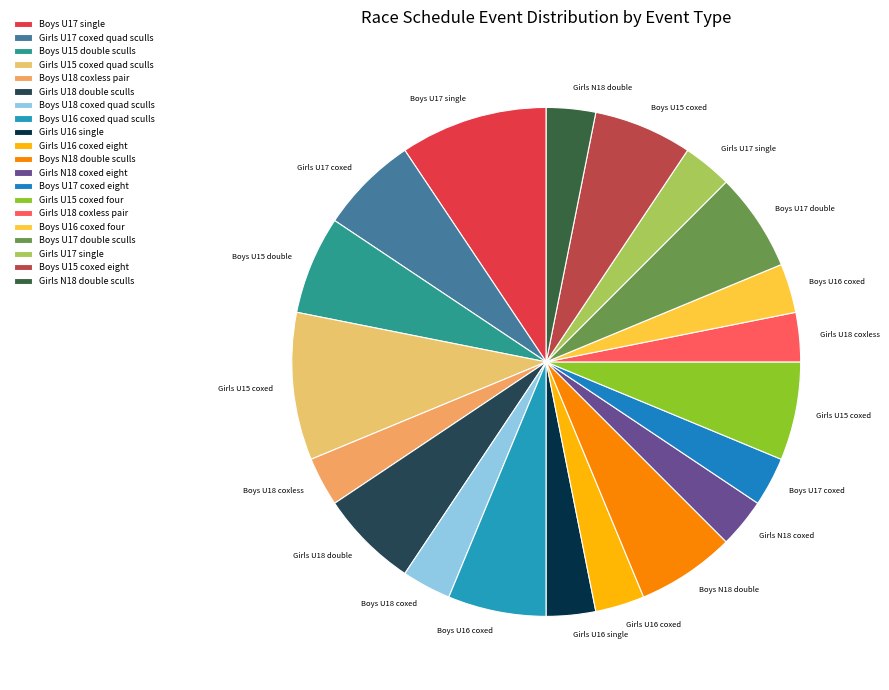

Do Girls U18 coxless pair and Boys U16 coxed quad sculls together represent more than half of the pie?

No